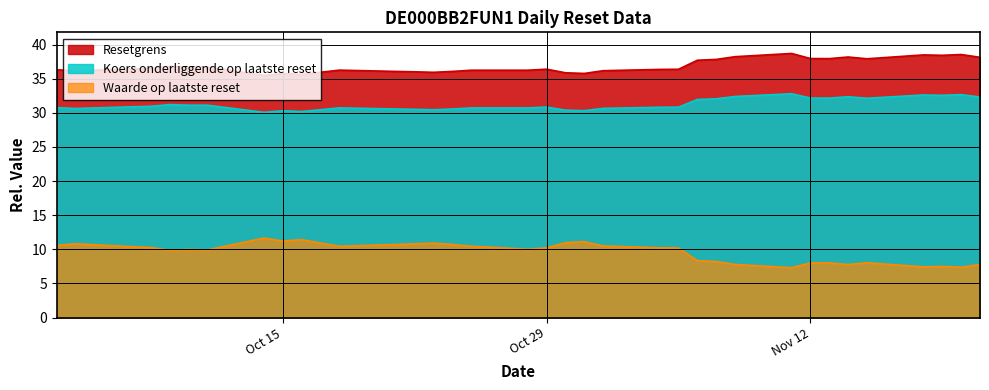

What is the label of the 3rd point from the right?

2024-11-19